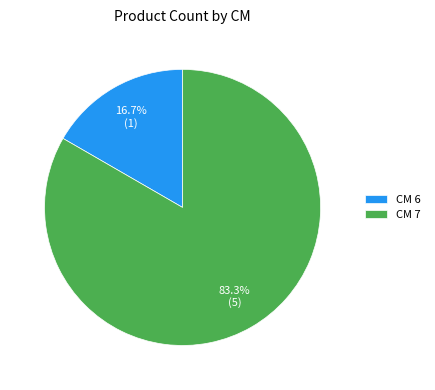

What is the largest slice in the pie chart?

CM 7